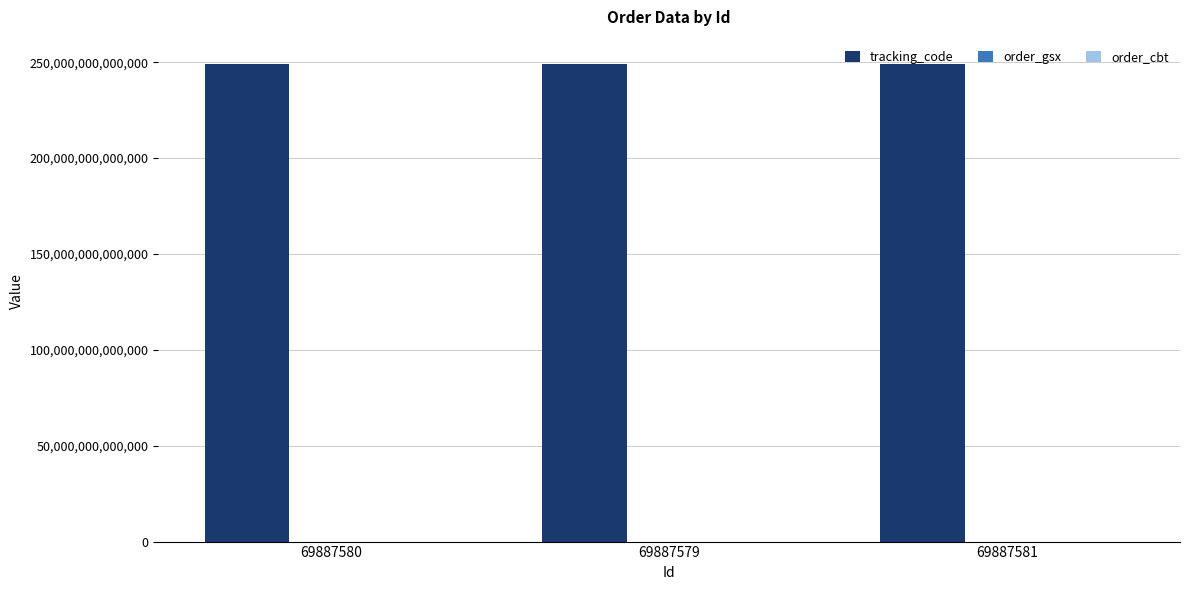

Where is order_cbt nearest to the value 249315112?

69887580